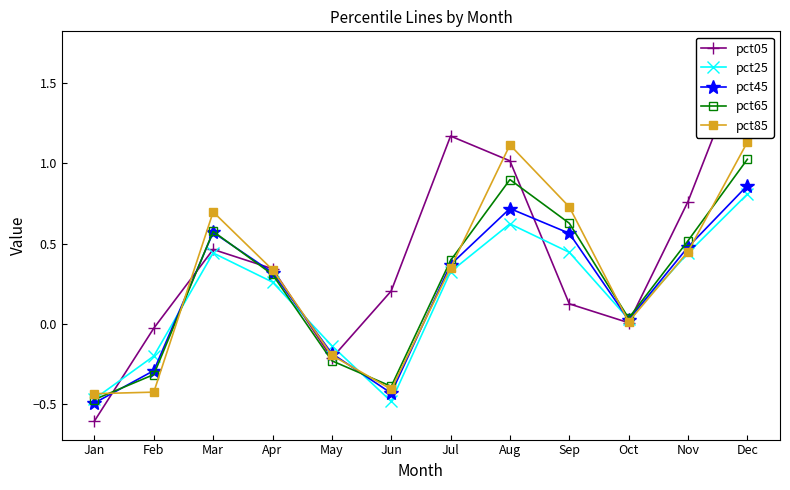

The value of pct45 at Mar is 0.6. True or false?

True